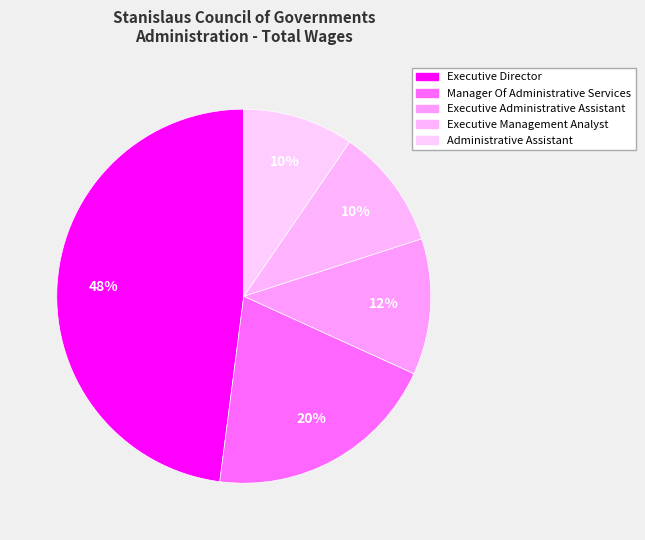

Count the number of slices in the pie.

5